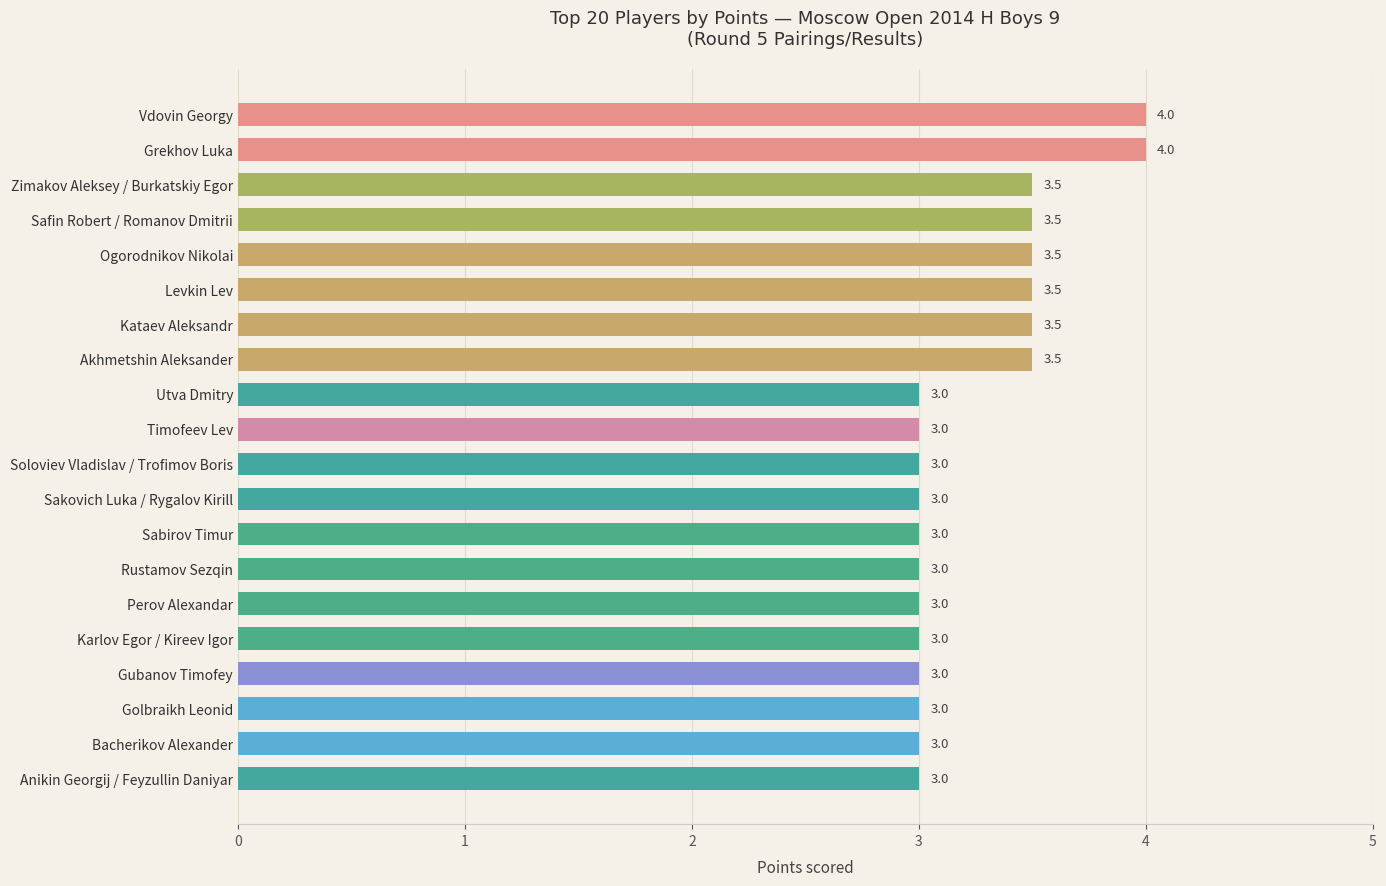

How many values exceed 3?

8